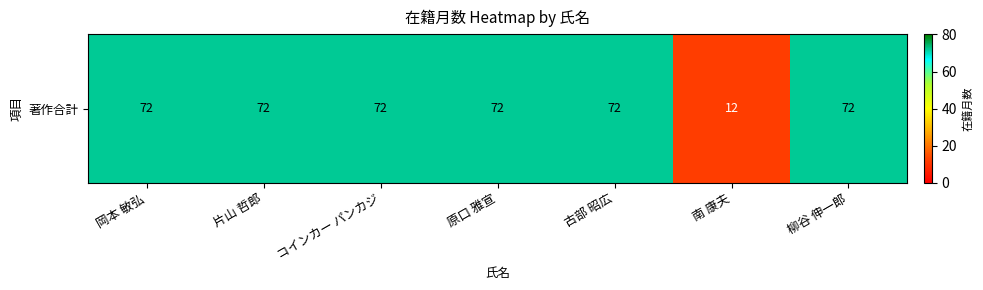

Is it true that the value at 古部 昭広 is 129?

False